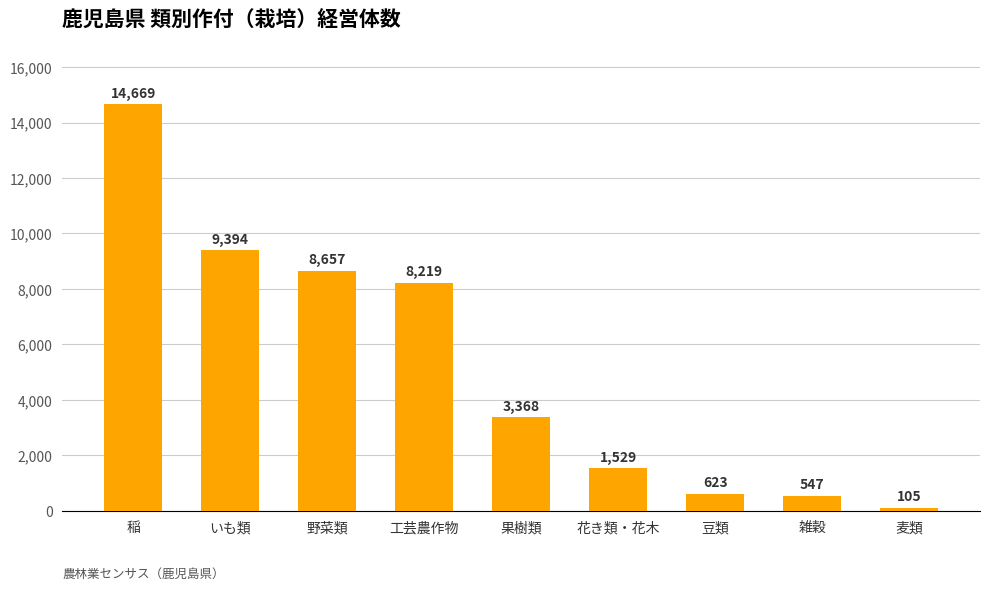

The value at 豆類 is 623. True or false?

True